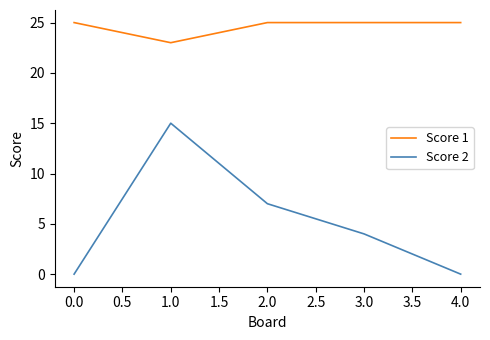

Which series has the widest spread of values?

Score 2